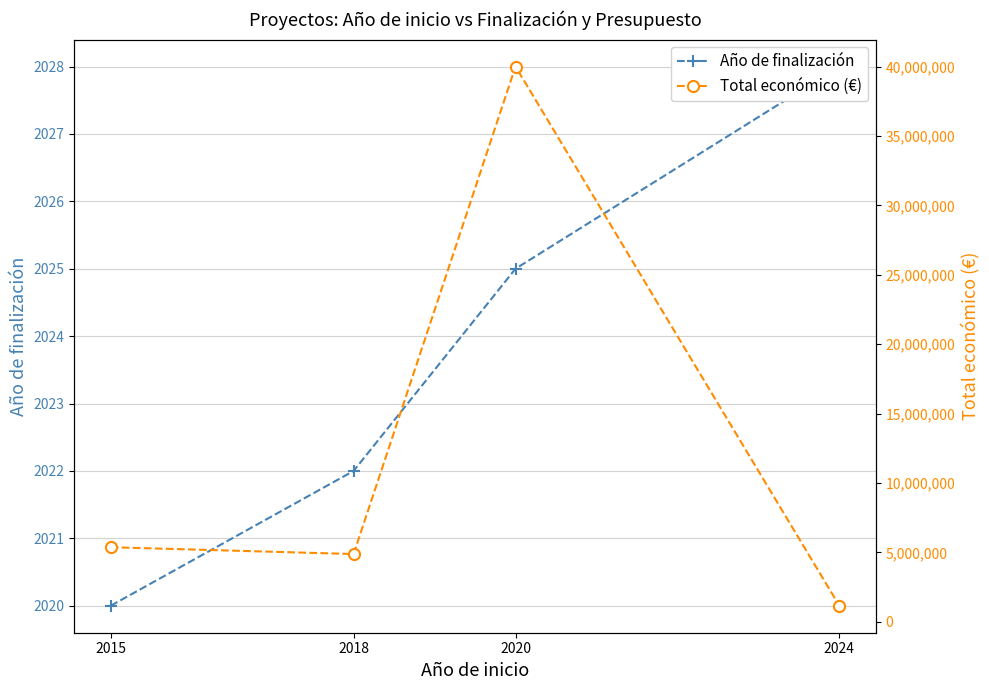

What is the maximum value shown in the chart?

40000000